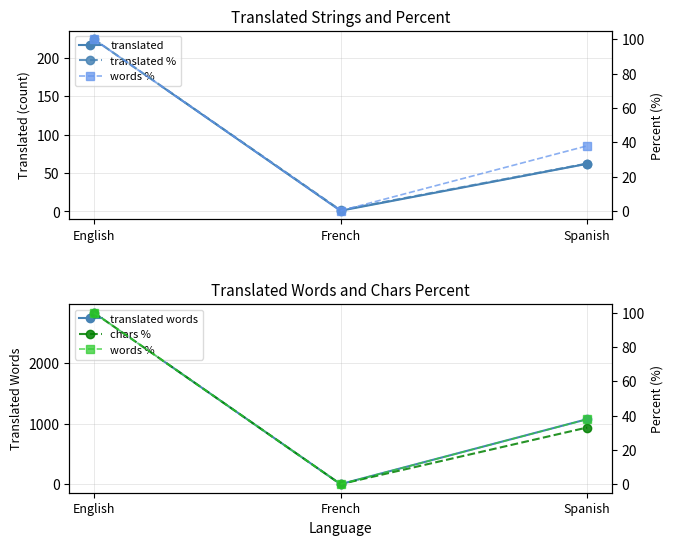

At which label does words % first exceed 37?

English